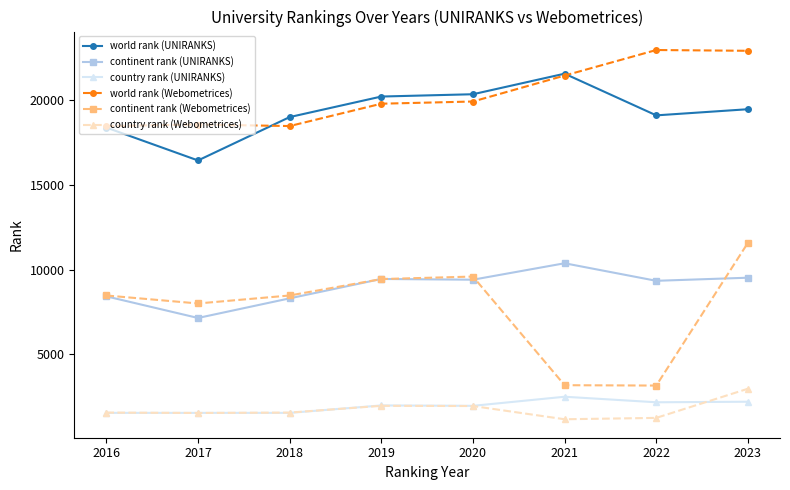

True or false: world rank (UNIRANKS) has more than 0 points higher than both neighbors.

True